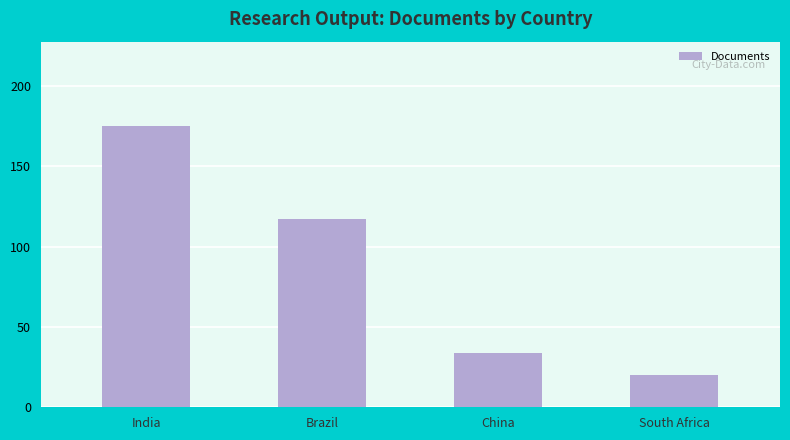

What is the change in value from India to China?

-141